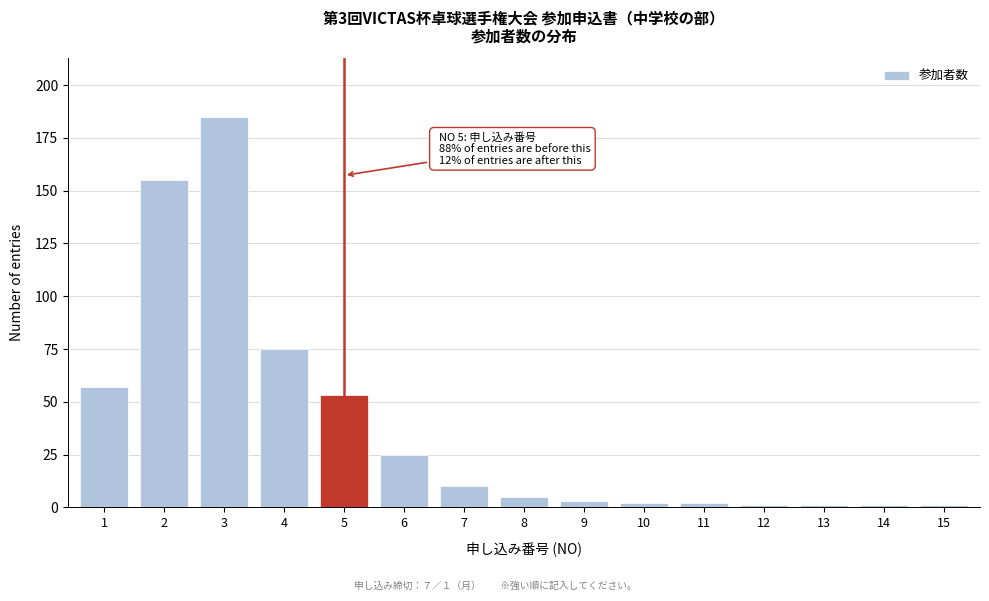

Reading left to right, transcribe all the data shown in this chart.

57	155	185	75	53	25	10	5	3	2	2	1	1	1	1